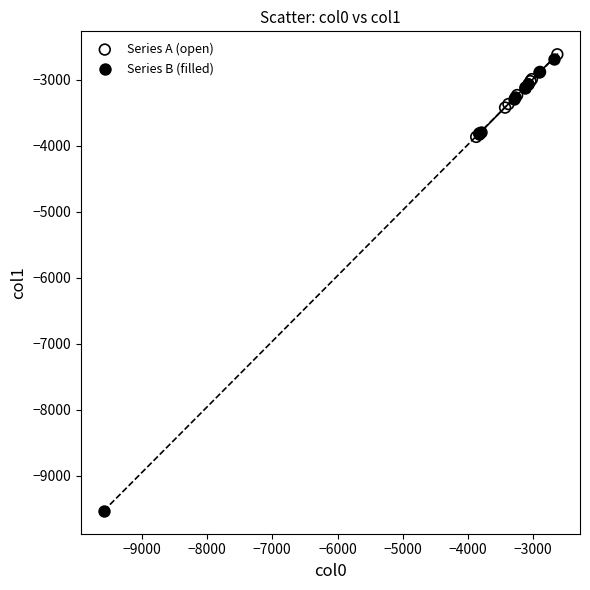

Which series has the widest spread of Y values?

Series B (filled)